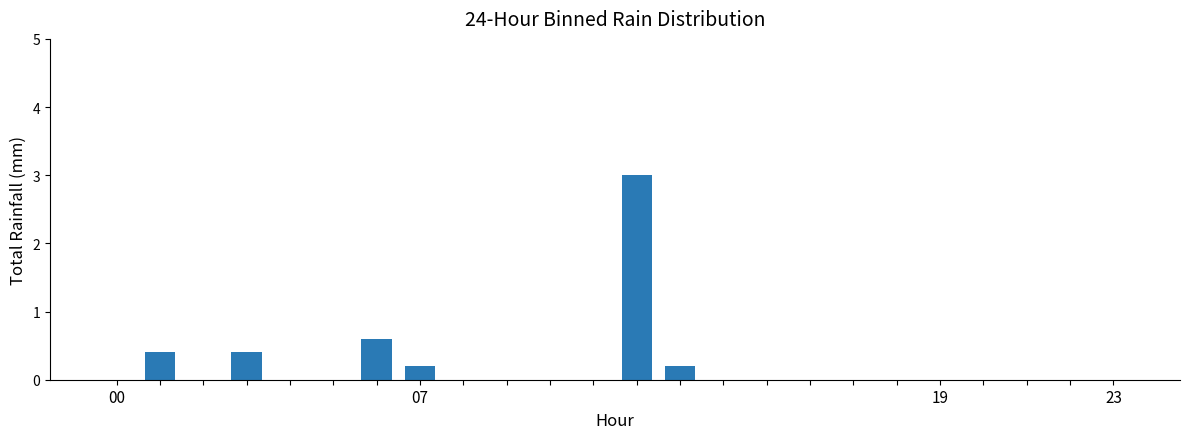

Reading left to right, extract all data points from this chart.

0.0	0.4	0.0	0.4	0.0	0.0	0.6	0.2	0.0	0.0	0.0	0.0	3.0	0.2	0.0	0.0	0.0	0.0	0.0	0.0	0.0	0.0	0.0	0.0